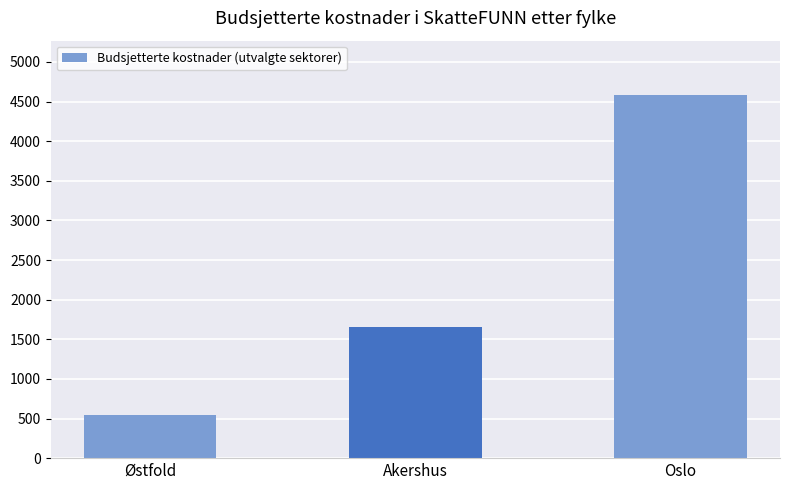

Reading left to right, extract all data points from this chart.

Østfold=548.5	Akershus=1657.0	Oslo=4580.5